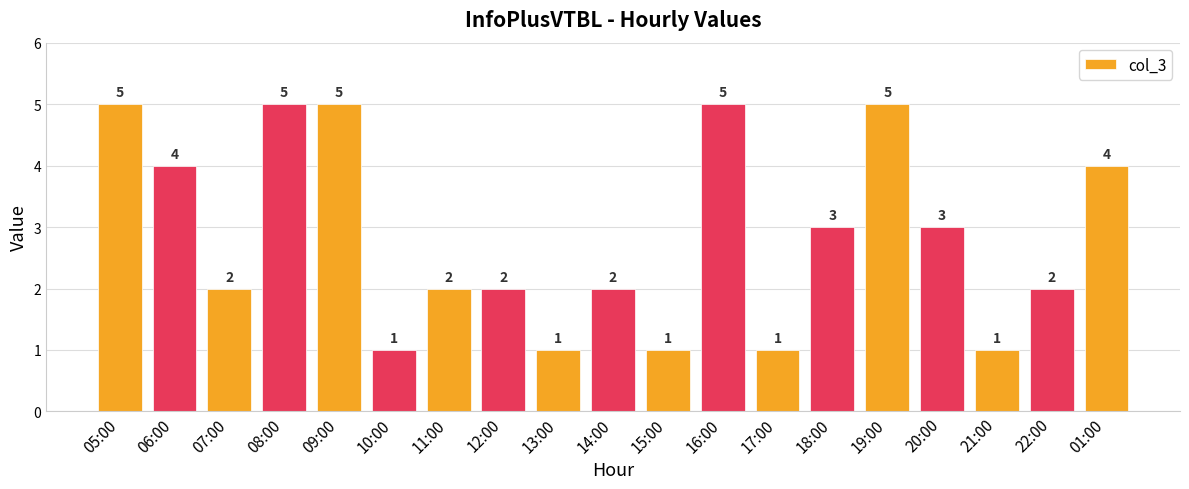

What is the sum of all values?

54